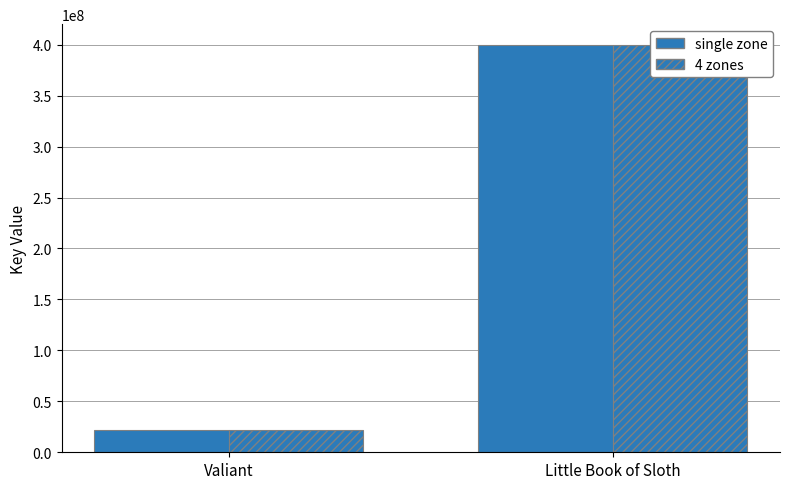

Is the value of single zone at Valiant greater than the value of 4 zones at Valiant?

No